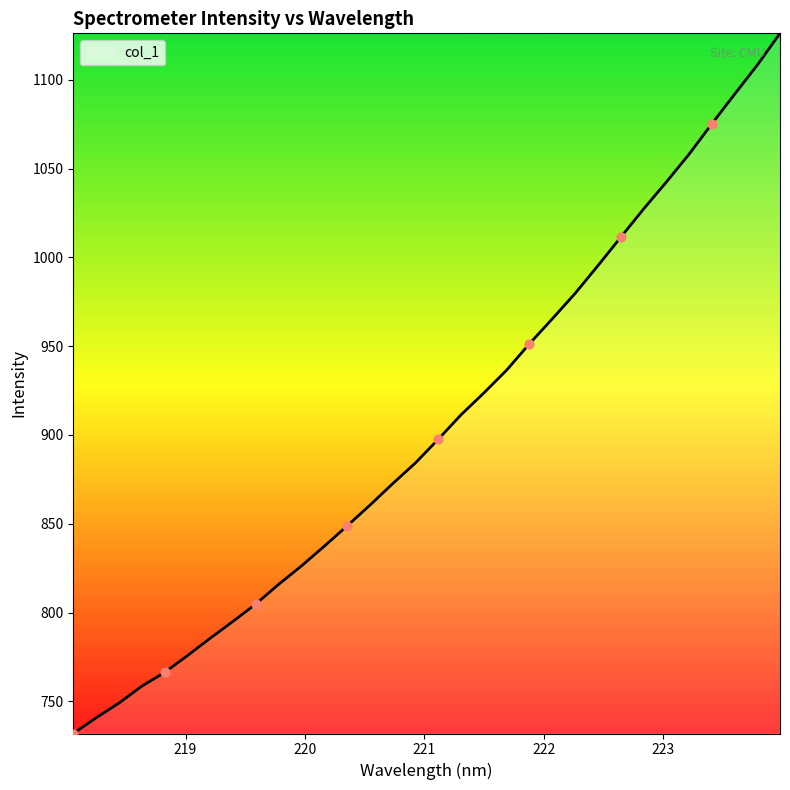

What is the greatest value displayed?

1126.1